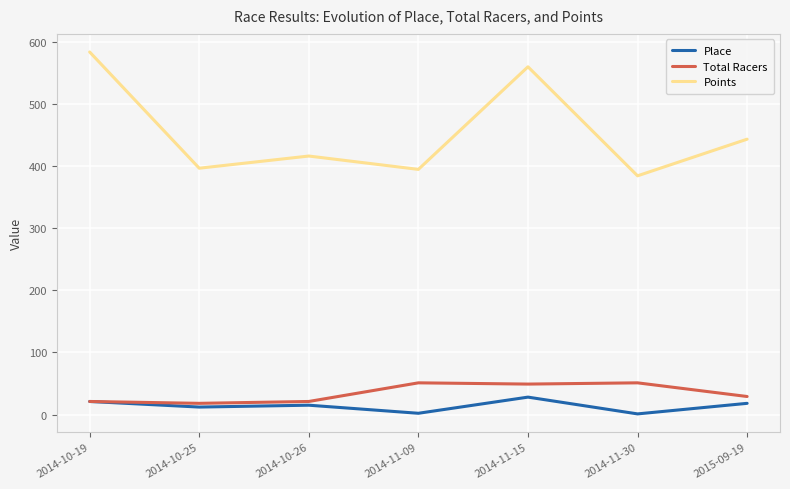

What is the difference between the maximum and minimum values in the Points series?

199.3